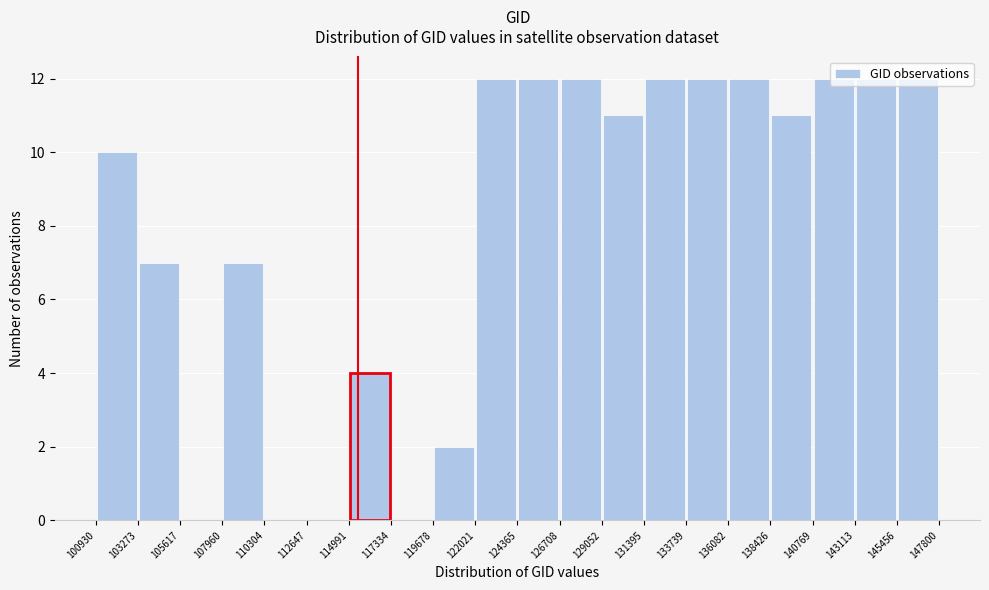

Reading left to right, transcribe this chart: for each bar, give the range it covers on the x-axis and its height. The values are not printed on the chart, so give them approximately, as read against the axis.

100930 to 103273: 10
103273 to 105617: 7
105617 to 107960: 0
107960 to 110304: 7
110304 to 112647: 0
112647 to 114991: 0
114991 to 117334: 4
117334 to 119678: 0
119678 to 122021: 2
122021 to 124365: 12
124365 to 126708: 12
126708 to 129052: 12
129052 to 131395: 11
131395 to 133739: 12
133739 to 136082: 12
136082 to 138426: 12
138426 to 140769: 11
140769 to 143113: 12
143113 to 145456: 12
145456 to 147800: 12